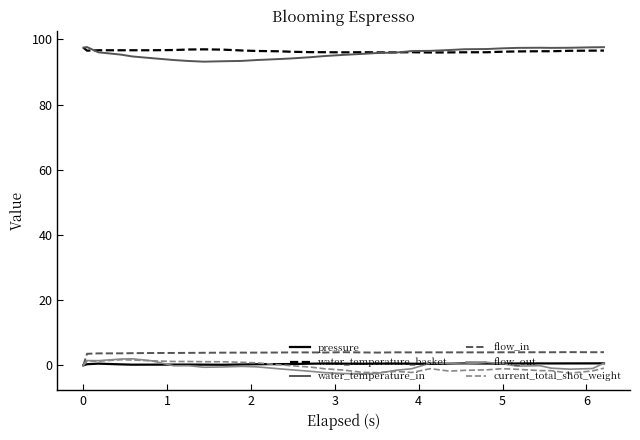

True or false: current_total_shot_weight and water_temperature_basket cross at least once.

False